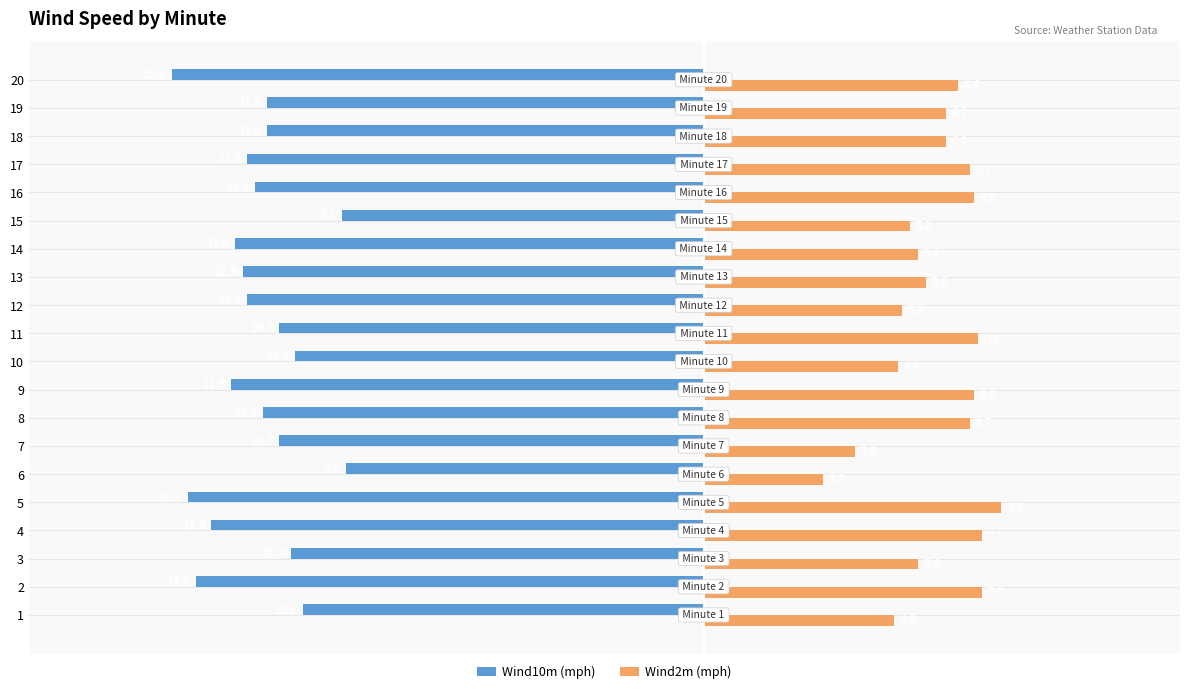

The value of Wind2m (mph) at 1 is 1.8. True or false?

False